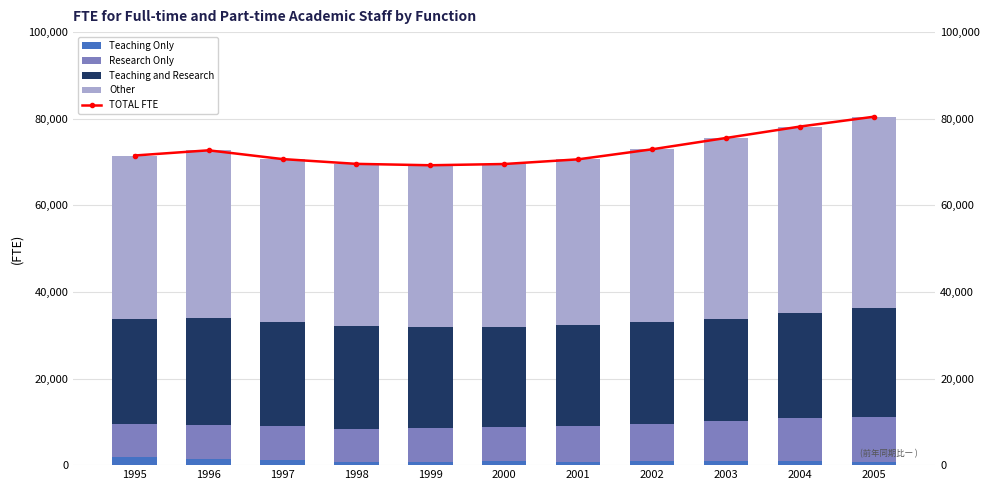

What is the sum of all Other values?

433811